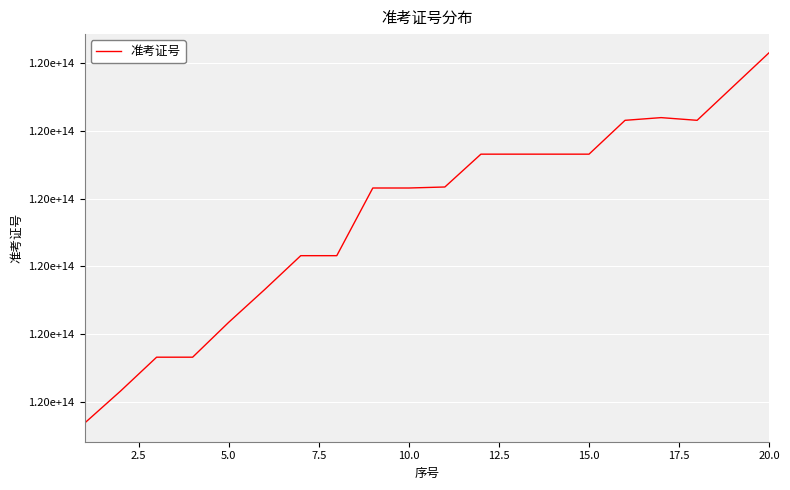

Is this an area chart (filled region under the line)?

No